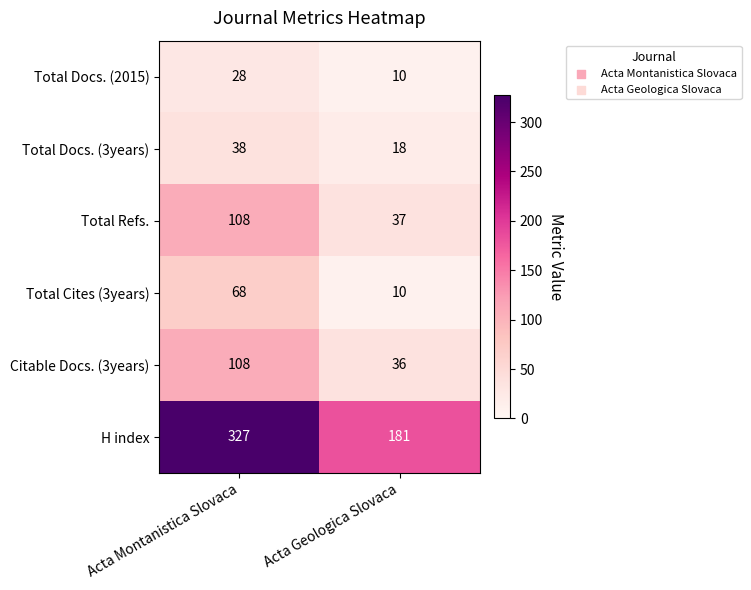

What is the difference between the Total Docs. (3years) values at Acta Montanistica Slovaca and Acta Geologica Slovaca?

20